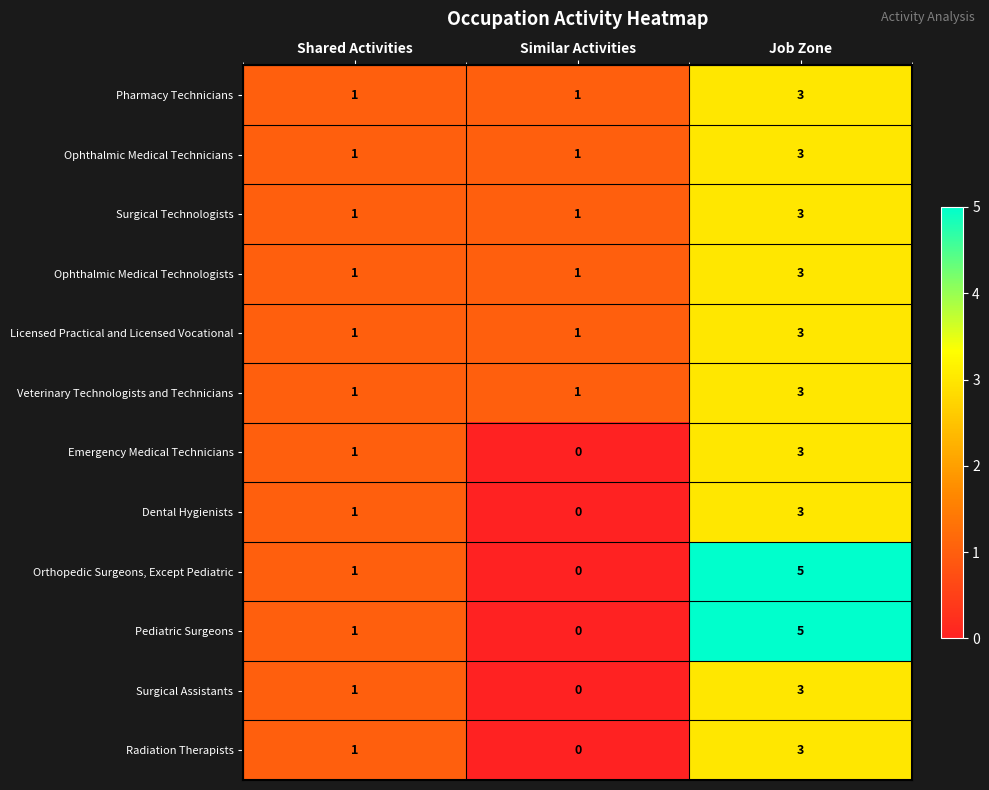

What is the total value across all series at Shared Activities?

12